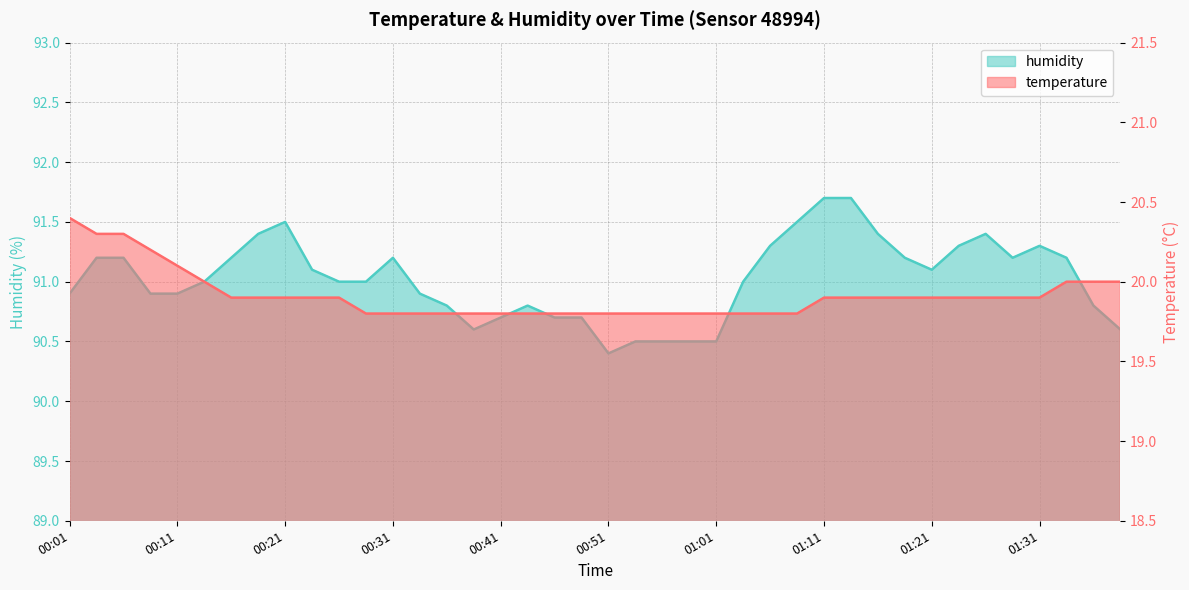

At which label is temperature closest to 20?

00:13